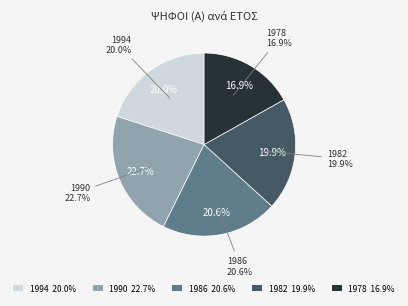

Count the number of slices in the pie.

5